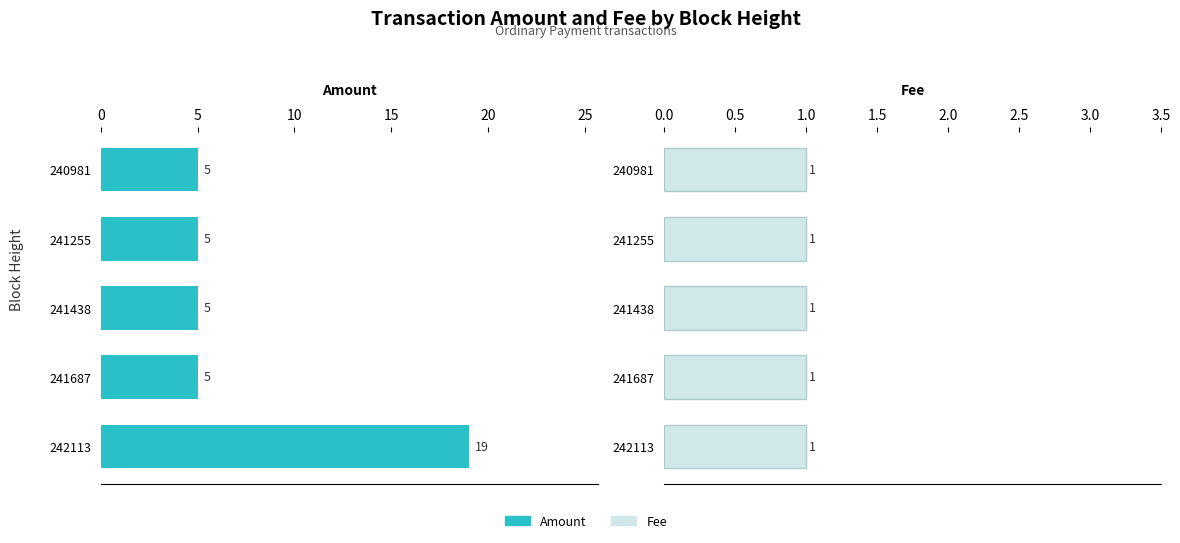

What are all the series names shown in the legend?

Amount, Fee